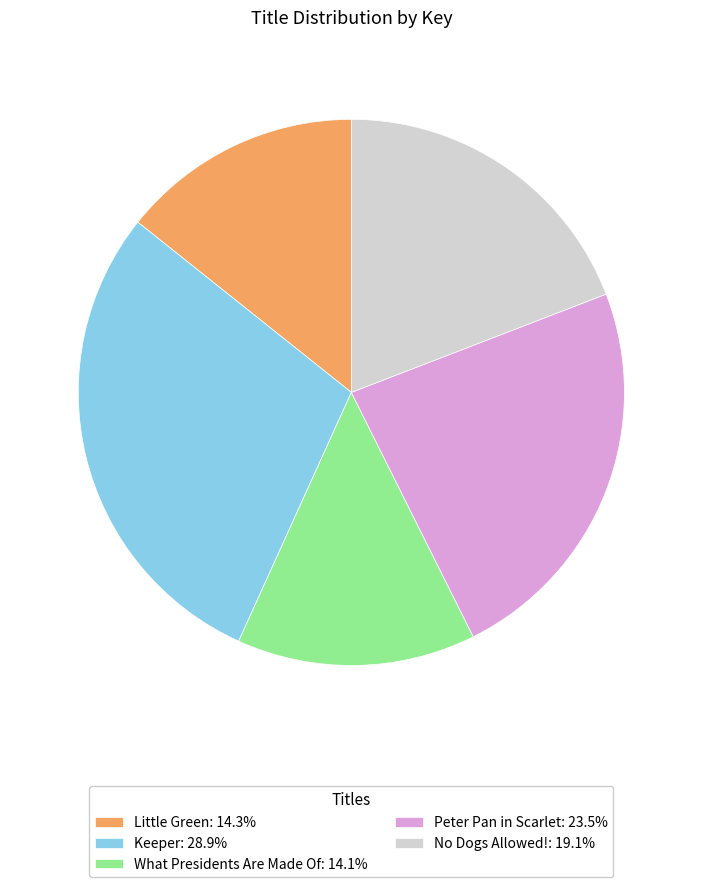

How many slices are in this pie chart?

5